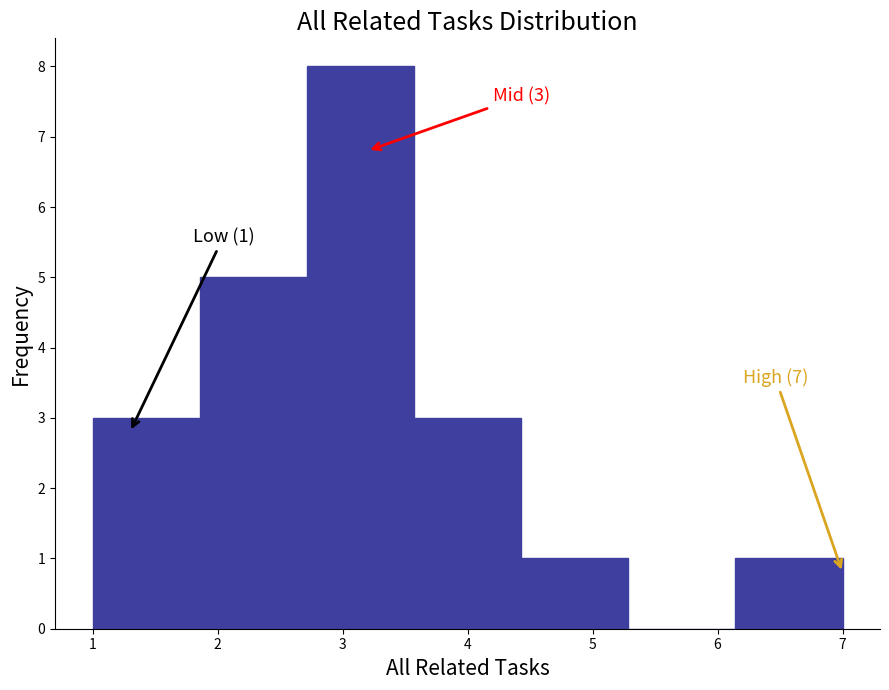

Over which range of the x-axis is the bar tallest?

2.7 to 3.6